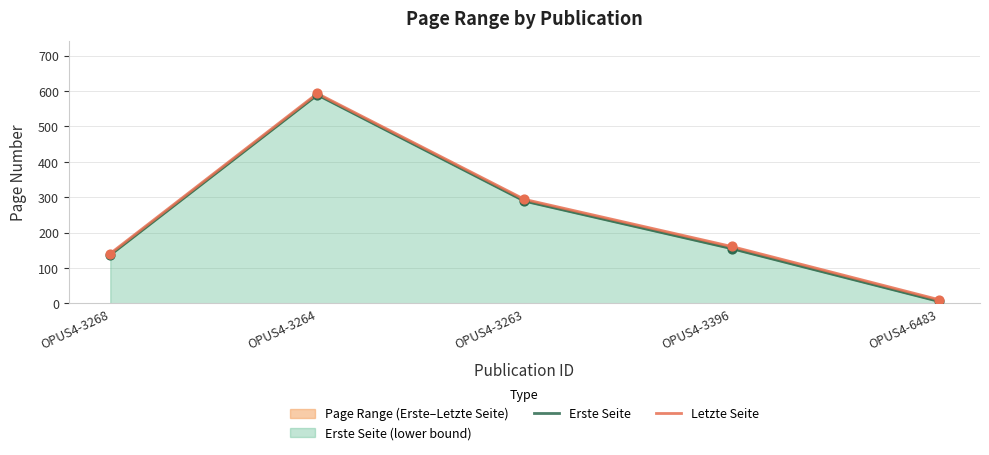

Which series contains the lowest Y value?

Erste Seite